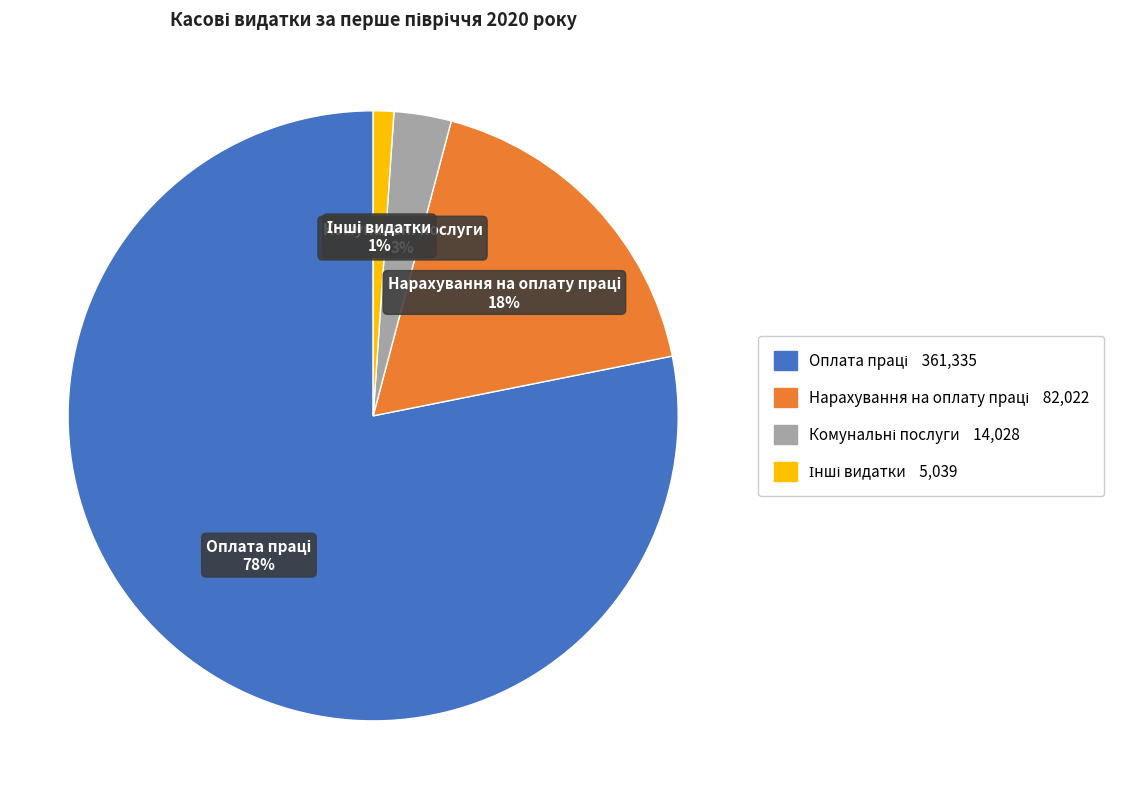

To the nearest percent, what is the average slice percentage?

25%